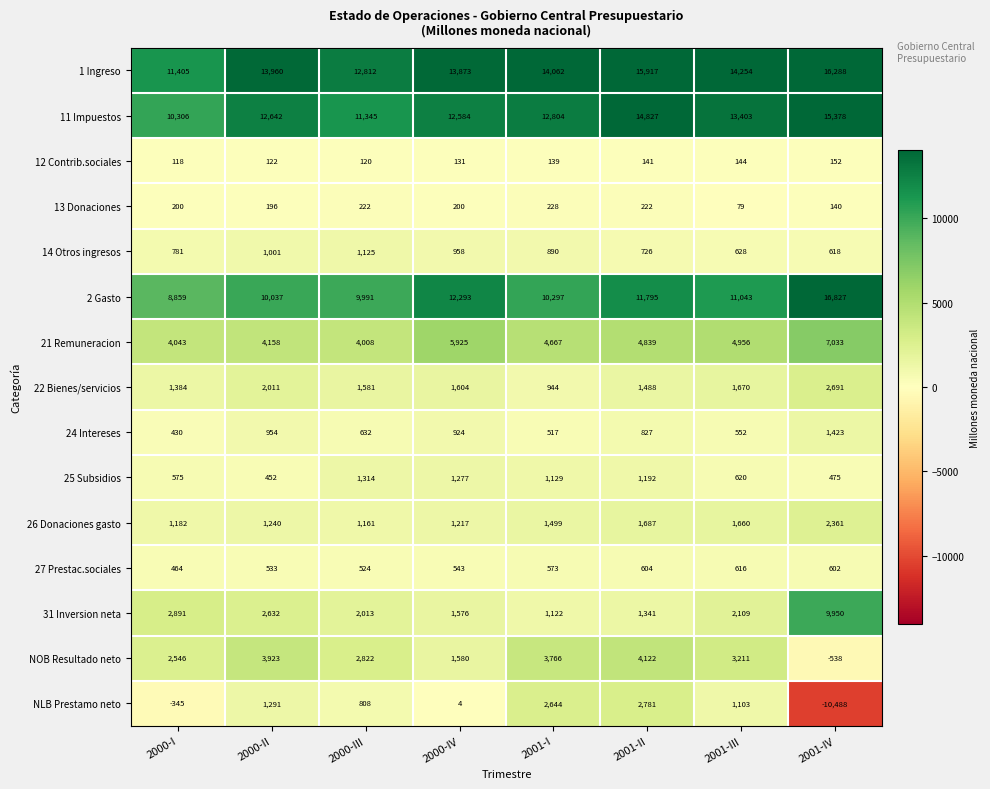

What is the approximate value of 25 Subsidios at 2001-III, to the nearest 10?

620